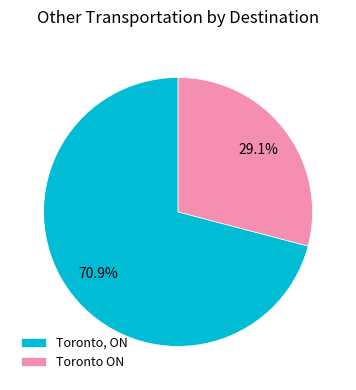

Between Toronto ON and Toronto, ON, which is larger?

Toronto, ON